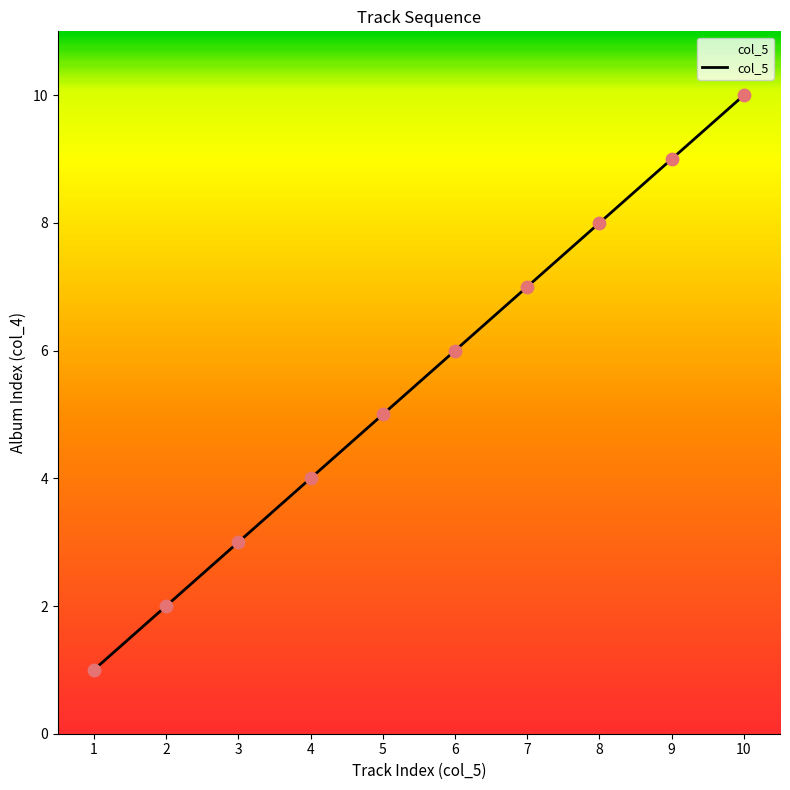

What is the change in value from 2 to 4?

+2